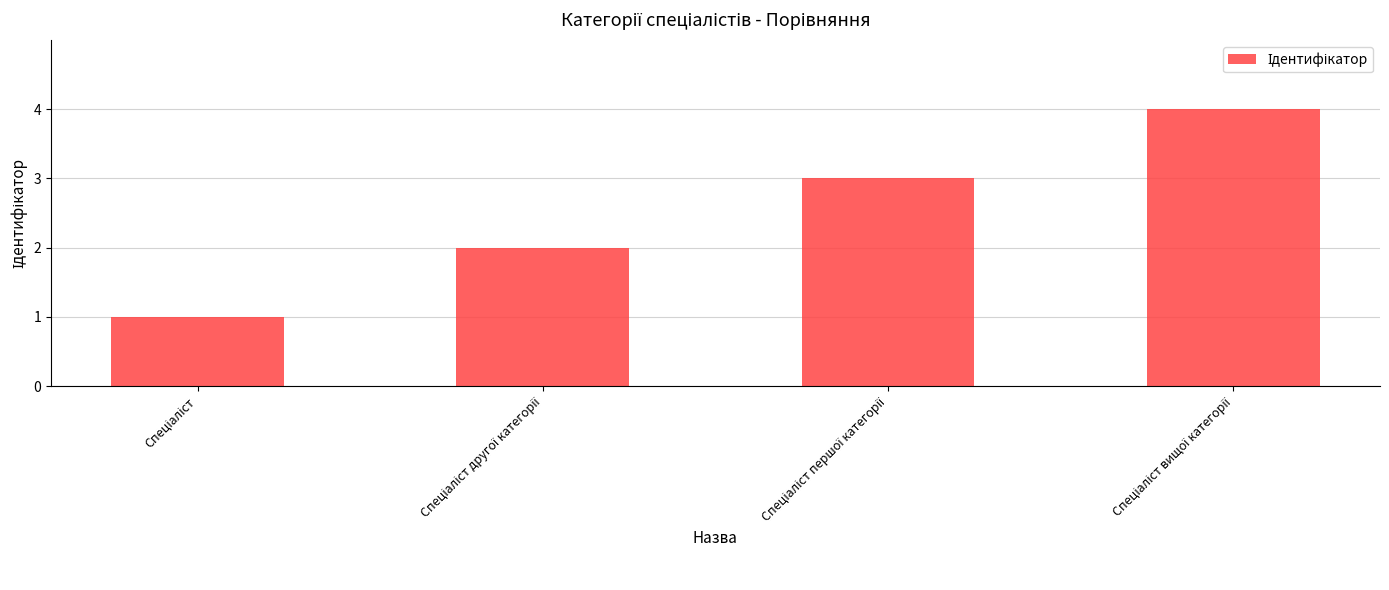

What is the difference between the maximum and minimum values?

3